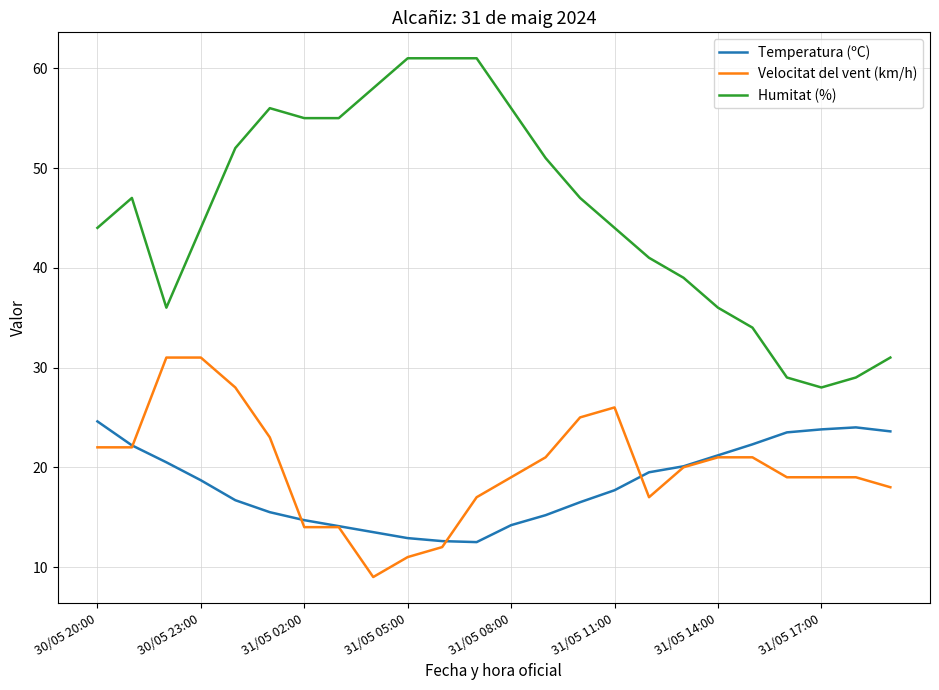

Rank the series by their maximum value, from lowest to highest.

Temperatura (ºC), Velocitat del vent (km/h), Humitat (%)